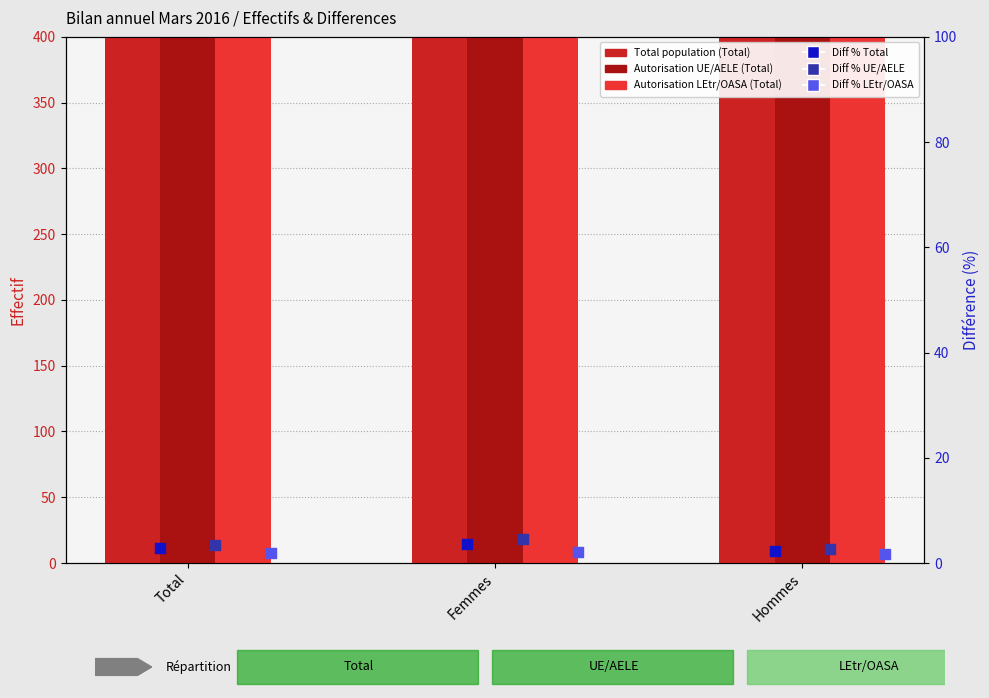

Which series has the largest total across all categories?

Total population (Total)